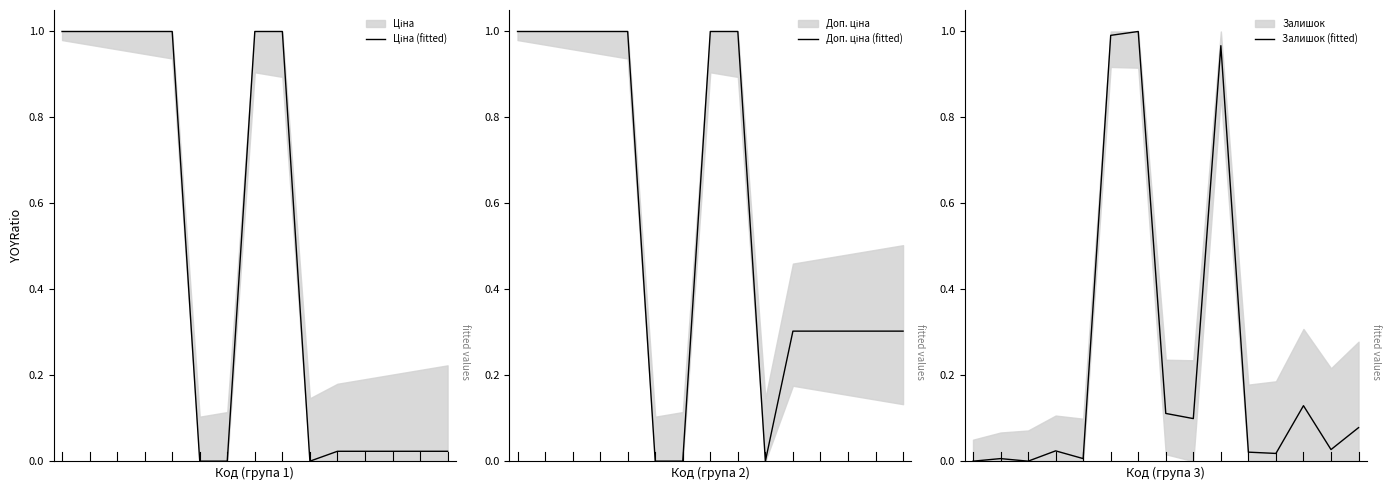

Is the value of Залишок (fitted) at 7 greater than the value of Доп. ціна (fitted) at 9?

Yes